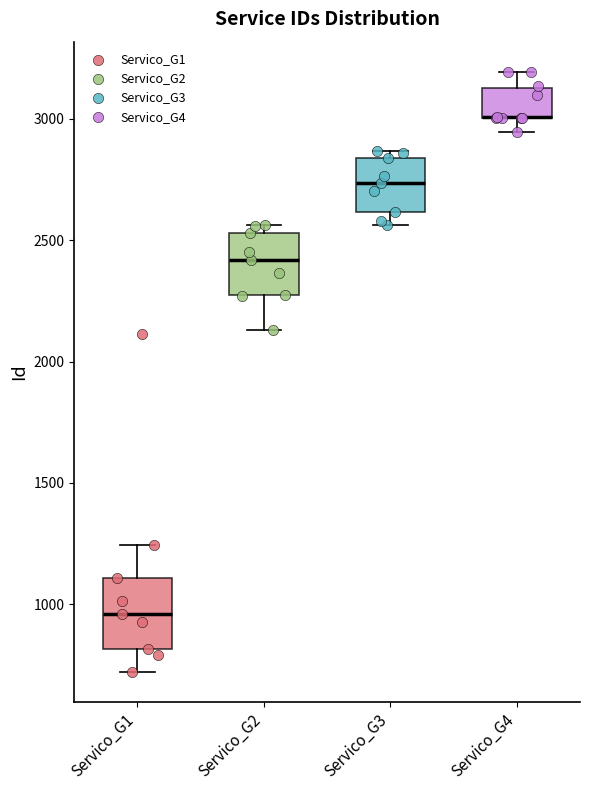

Reading left to right, read every box against the y-axis: the position of its median line, the range the box covers, and the ends of its whiskers. The values are not printed on the chart, so give them approximately, as read against the axis.

Servico_G1: median 950, box 800 to 1100, whiskers 700 to 1250
Servico_G2: median 2400, box 2300 to 2550, whiskers 2150 to 2550 (just above the box's upper edge)
Servico_G3: median 2750, box 2600 to 2850, whiskers 2550 to 2850 (just above the box's upper edge)
Servico_G4: median 3000 (drawn on the box's lower edge), box 3000 to 3150, whiskers 2950 to 3200